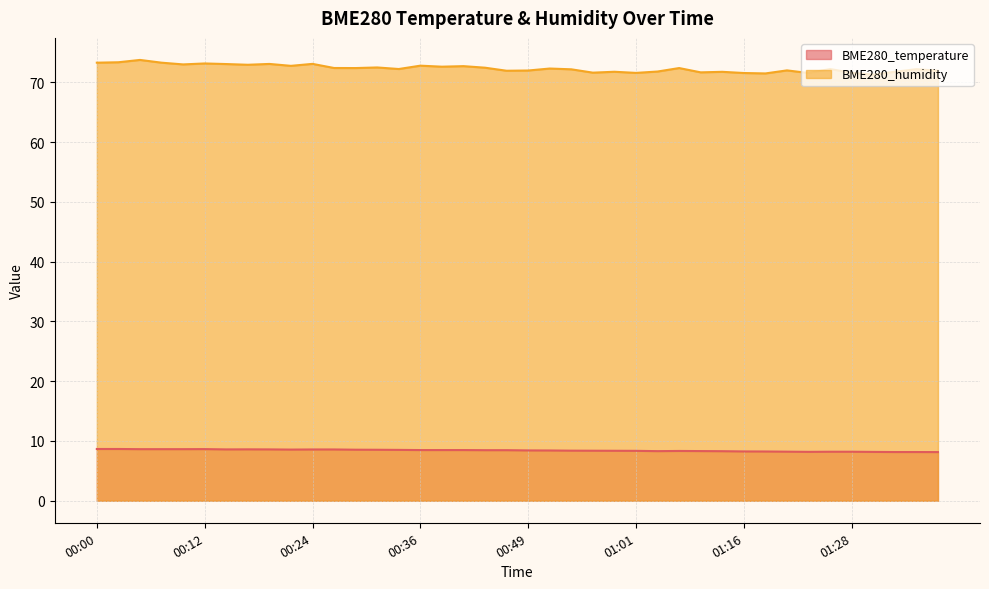

Reading left to right, extract all data points from this chart.

BME280_temperature: 8.7	8.7	8.6	8.6	8.6	8.6	8.6	8.6	8.6	8.6	8.6	8.6	8.5	8.5	8.5	8.5	8.5	8.5	8.5	8.5	8.4	8.4	8.4	8.4	8.4	8.3	8.3	8.3	8.3	8.3	8.2	8.2	8.2	8.2	8.2	8.2	8.2	8.2	8.2	8.1
BME280_humidity: 73.3	73.4	73.8	73.3	73.0	73.2	73.1	73.0	73.1	72.8	73.1	72.4	72.4	72.5	72.2	72.8	72.6	72.7	72.5	72.0	72.0	72.3	72.2	71.6	71.8	71.6	71.8	72.4	71.7	71.8	71.6	71.5	72.0	71.6	72.2	71.6	71.3	71.8	72.2	72.0